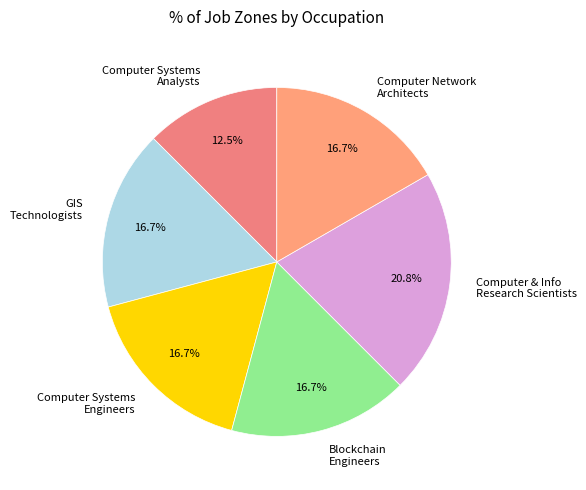

Which slice is the smallest?

Computer Systems Analysts